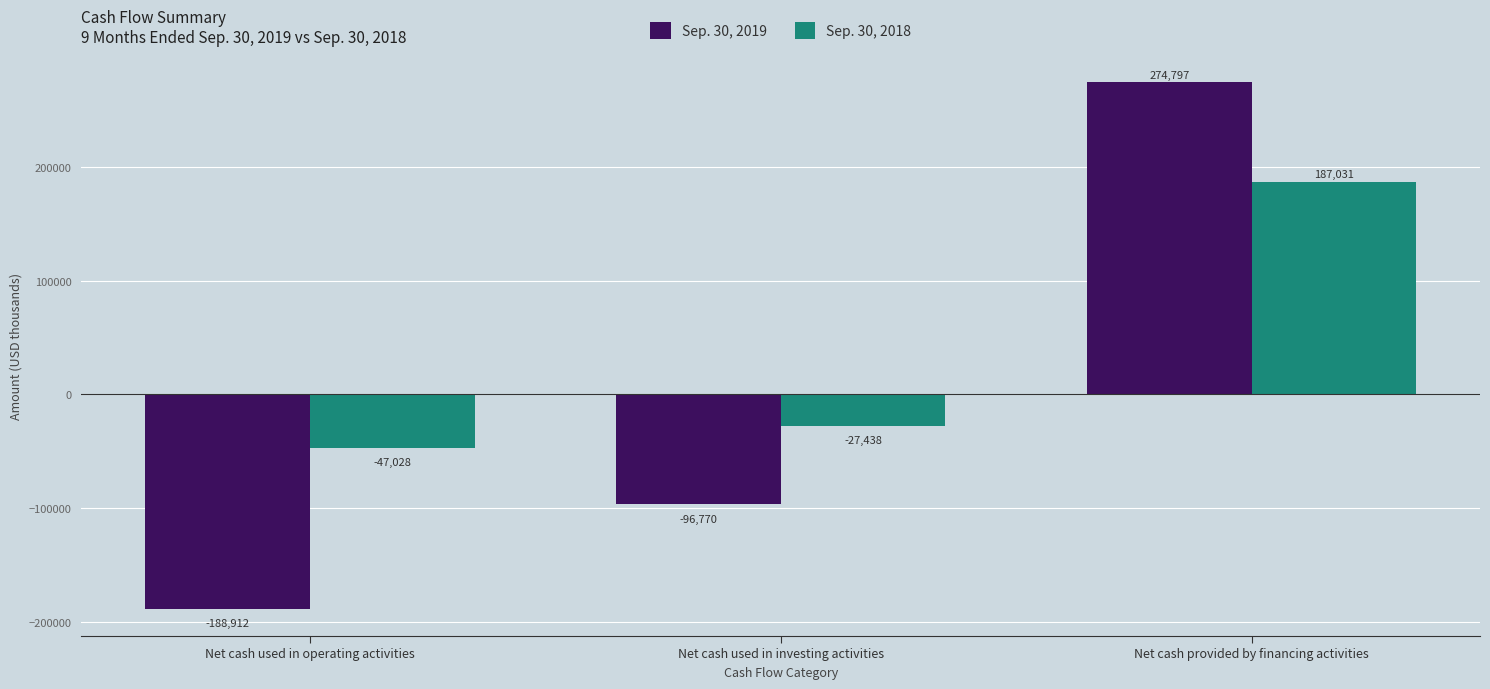

How many negative values does the Sep. 30, 2018 series have?

2